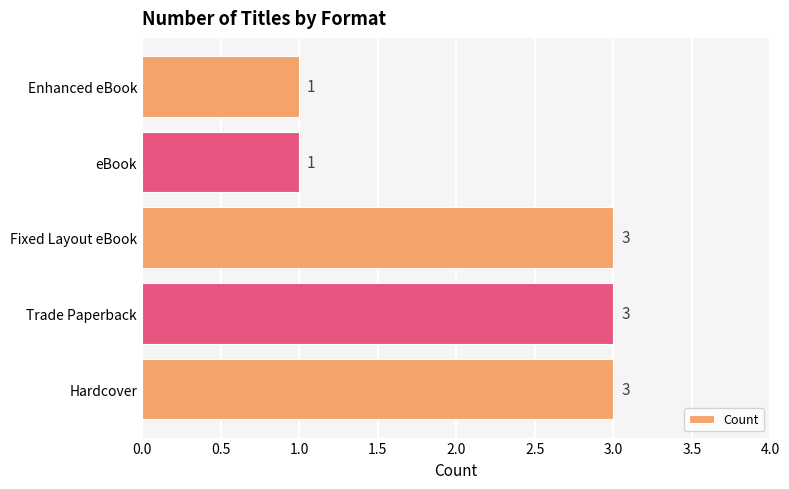

Count the number of data series in this chart.

1